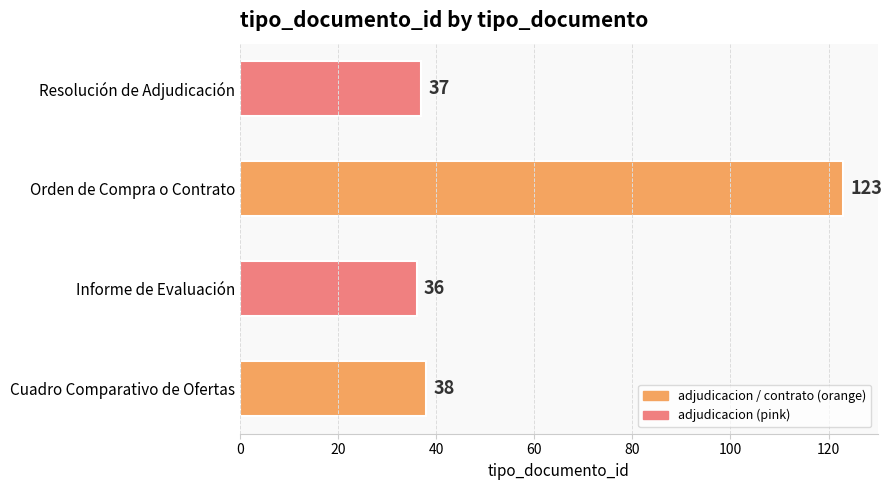

What is the smallest value displayed?

36